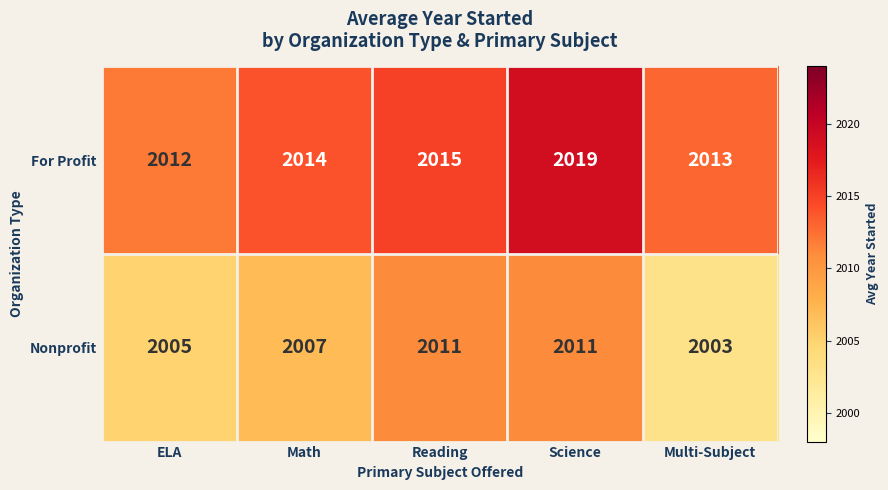

What is the difference between the highest and lowest values at ELA?

7